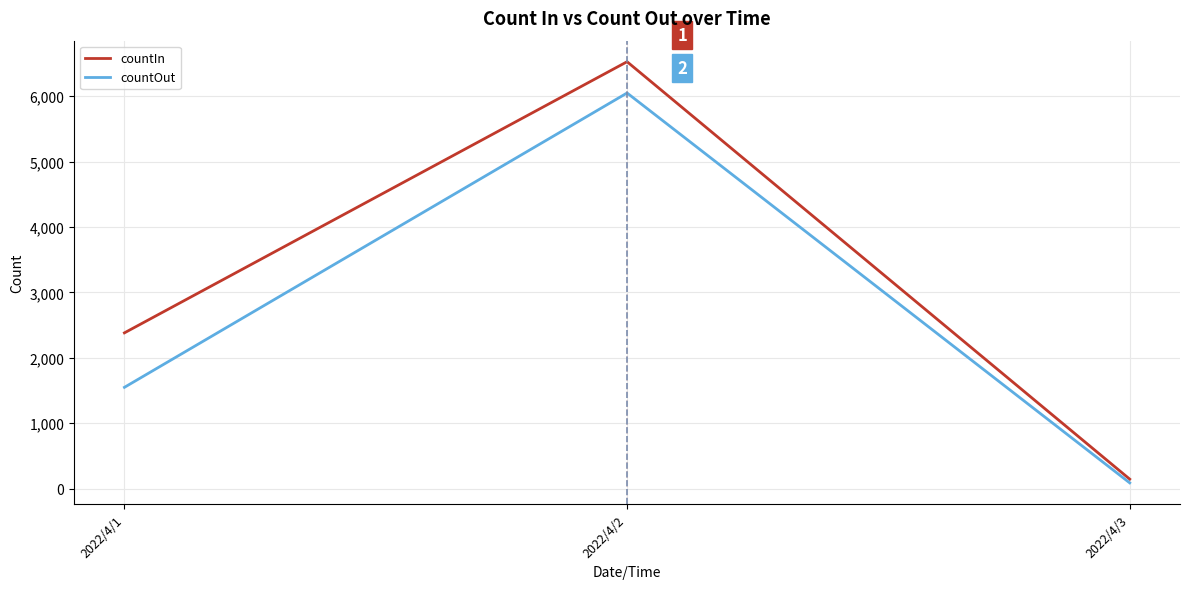

True or false: countOut has a value of 8981 at 2022/4/2.

False